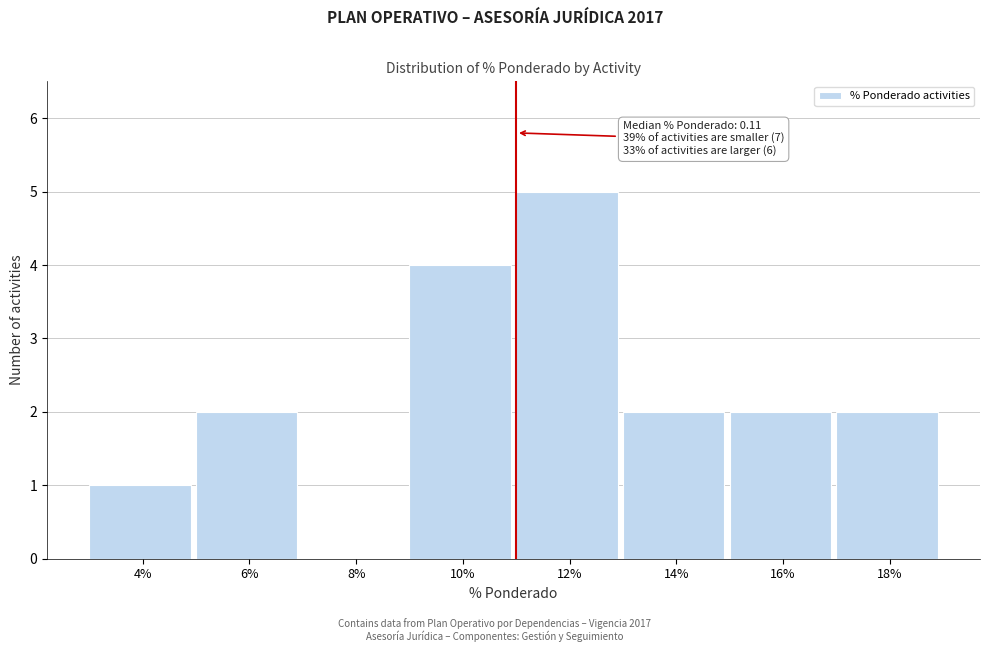

Reading left to right, extract all data points from this chart.

4%=1	6%=2	8%=0	10%=4	12%=5	14%=2	16%=2	18%=2